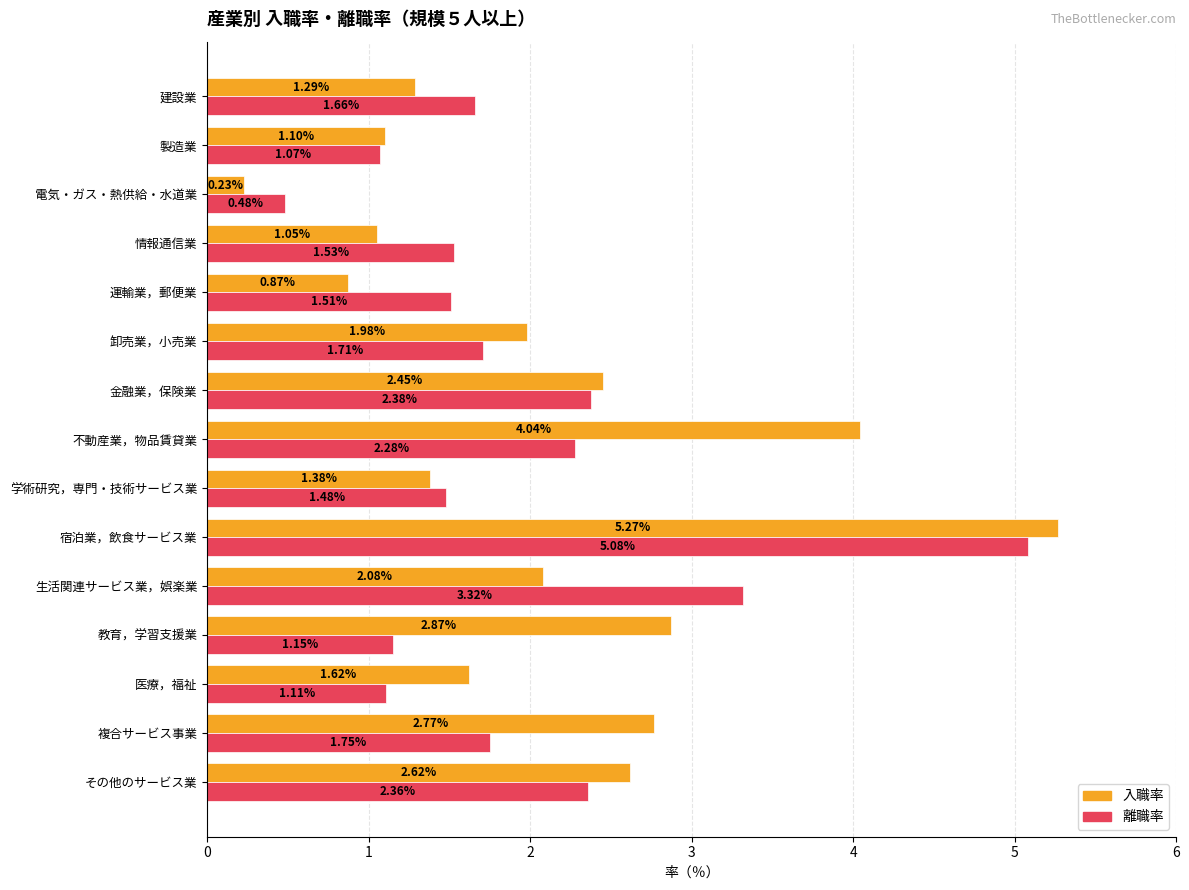

Rank the series by their maximum value, from highest to lowest.

入職率, 離職率